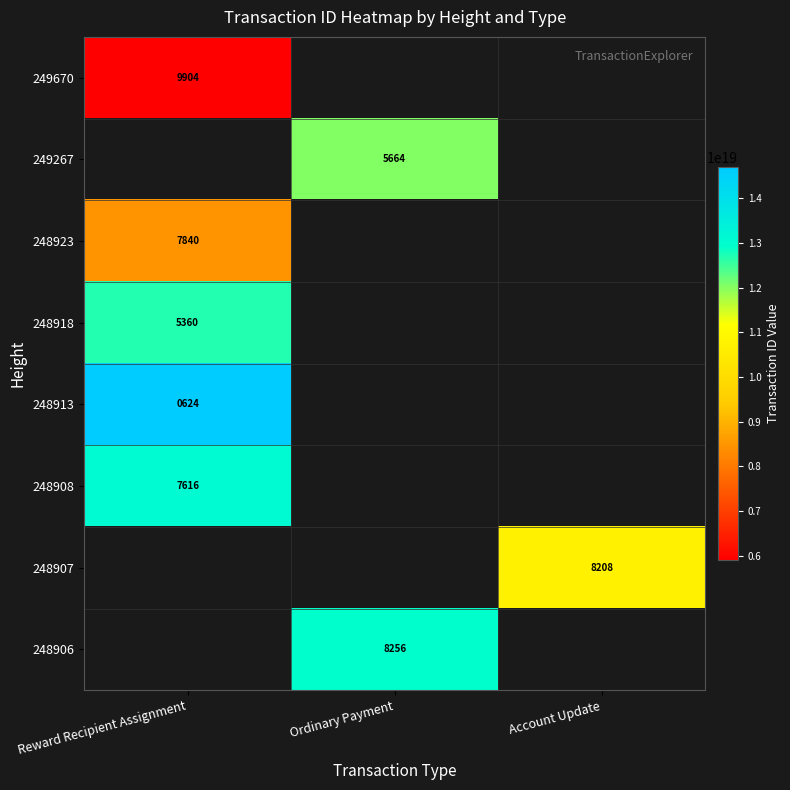

The 248908 series shows 7616 at Reward Recipient Assignment. True or false?

True